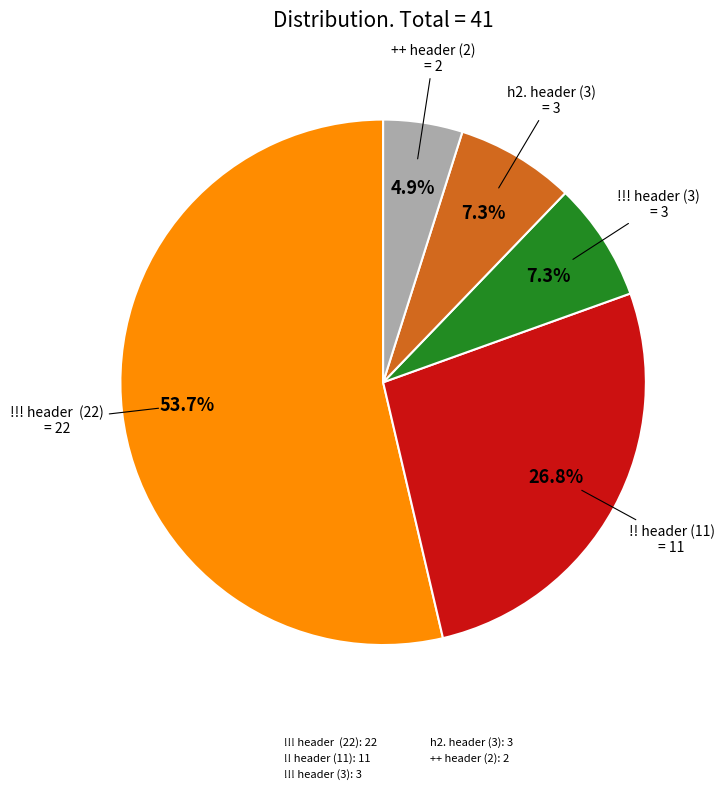

To the nearest percent, what portion does h2. header (3) represent?

7%